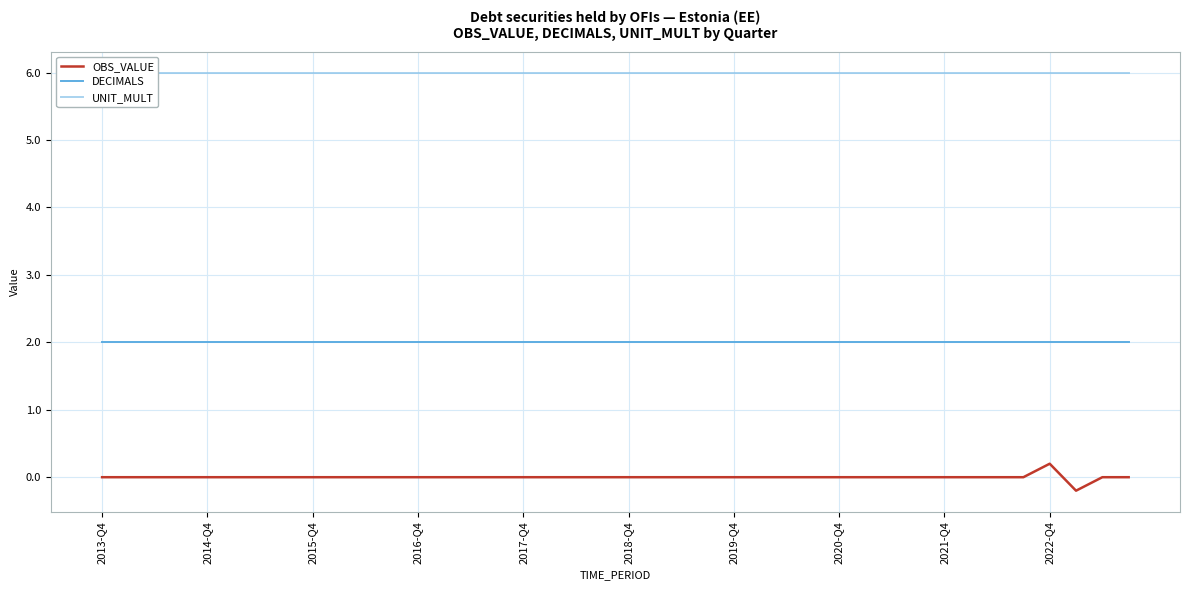

Count the OBS_VALUE values in the range 0 to 1.

39